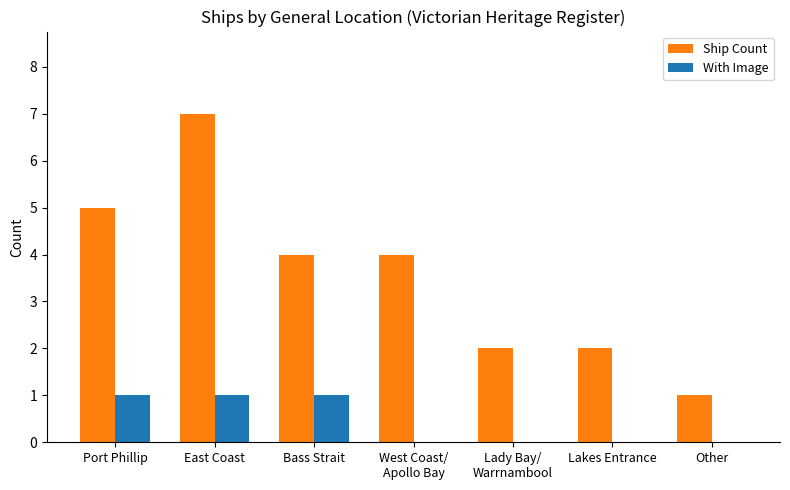

The value of With Image at Bass Strait is 2. True or false?

False